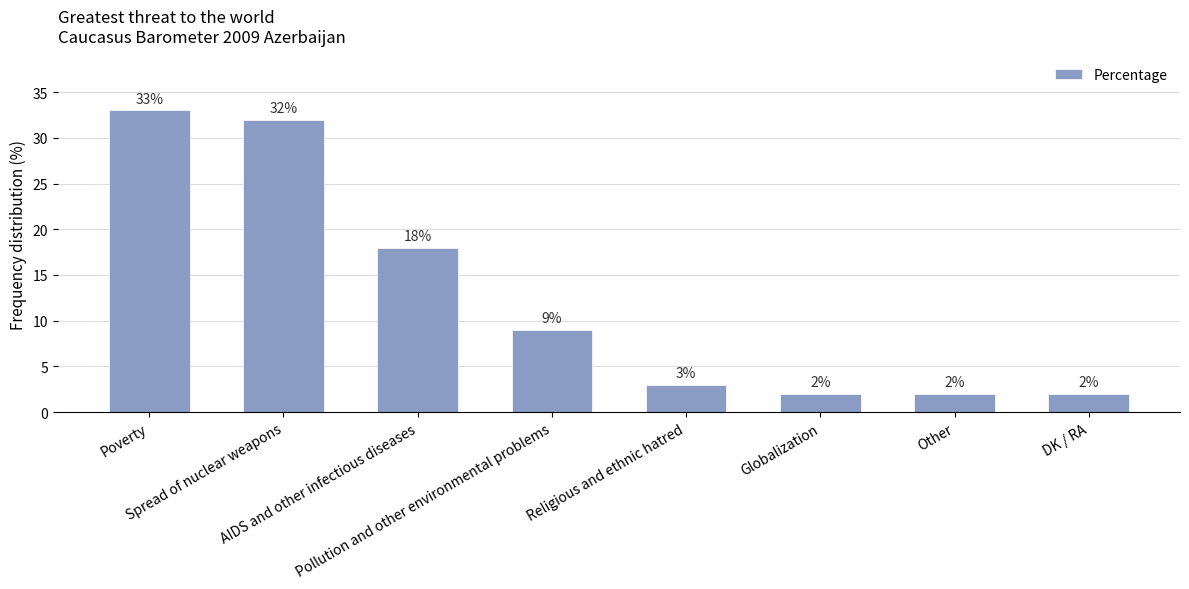

What is the label of the 1st bar from the left?

Poverty